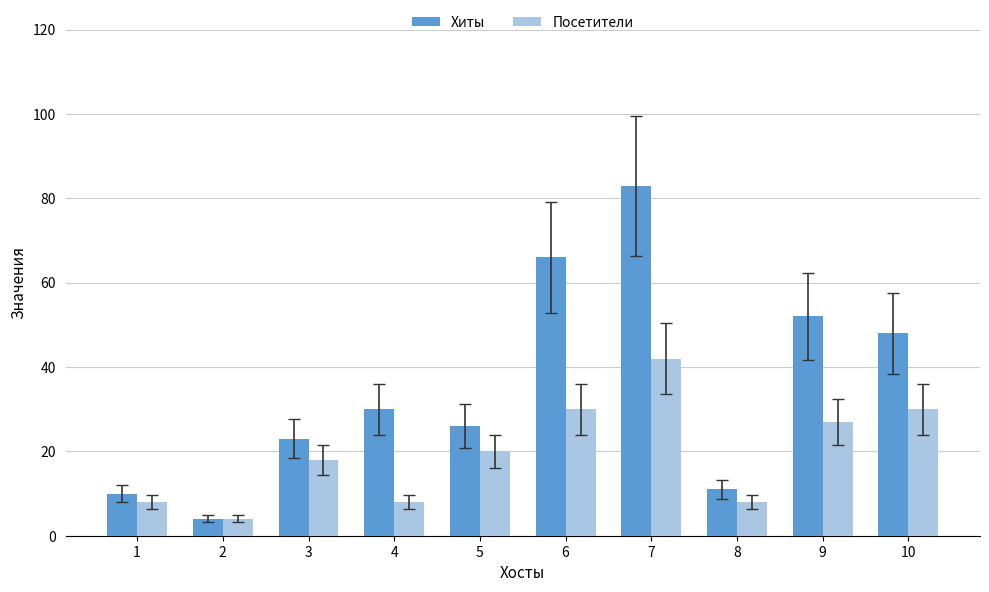

List the series in order of their peak value, lowest first.

Посетители, Хиты